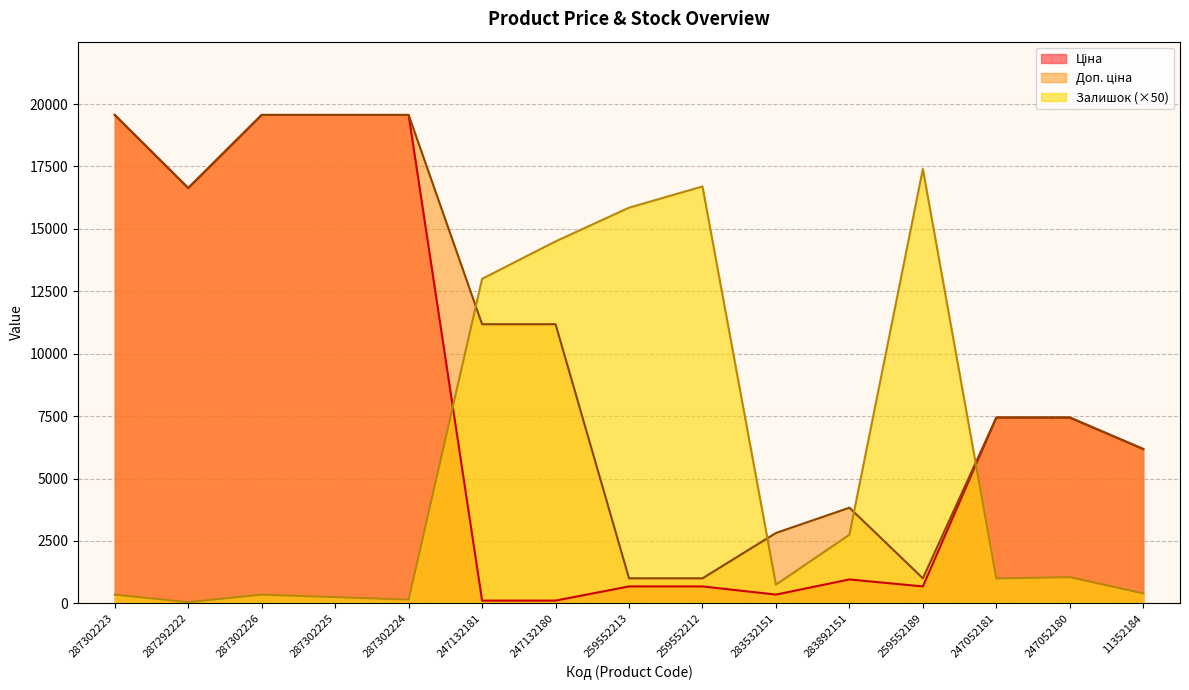

Reading left to right, transcribe all the data shown in this chart.

Ціна: 287302223=19564.9	287292222=16636.8	287302226=19564.9	287302225=19564.9	287302224=19564.9	247132181=111.8	247132180=111.8	259552213=679.8	259552212=679.8	283532151=352.6	283892151=958.4	259552189=679.8	247052181=7444.6	247052180=7444.6	11352184=6182.6
Доп. ціна: 287302223=19564.9	287292222=16636.8	287302226=19564.9	287302225=19564.9	287302224=19564.9	247132181=11182.0	247132180=11182.0	259552213=1004.1	259552212=1004.1	283532151=2821.2	283892151=3833.8	259552189=1004.1	247052181=7444.6	247052180=7444.6	11352184=6182.6
Залишок: 287302223=350.0	287292222=50.0	287302226=350.0	287302225=250.0	287302224=150.0	247132181=13000.0	247132180=14500.0	259552213=15850.0	259552212=16700.0	283532151=750.0	283892151=2750.0	259552189=17400.0	247052181=1000.0	247052180=1050.0	11352184=400.0